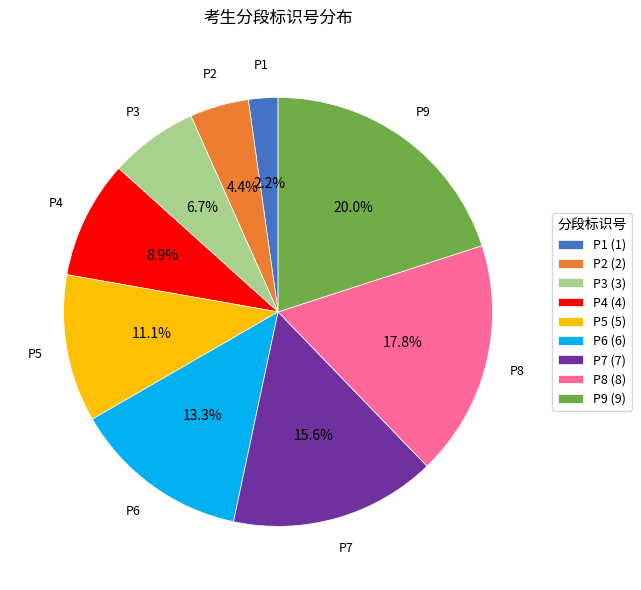

Combined, what portion of the pie is P4 and P9?

28.9%